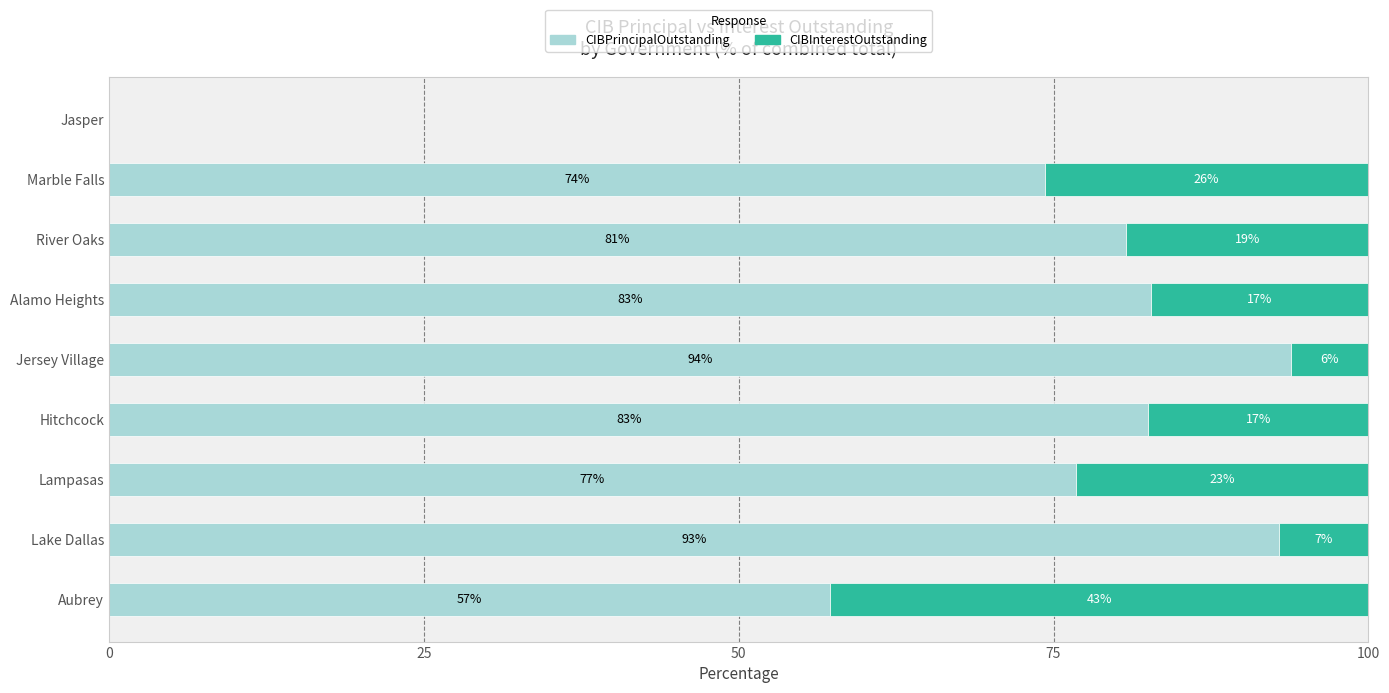

At which label does CIBPrincipalOutstanding reach its peak?

Jersey Village